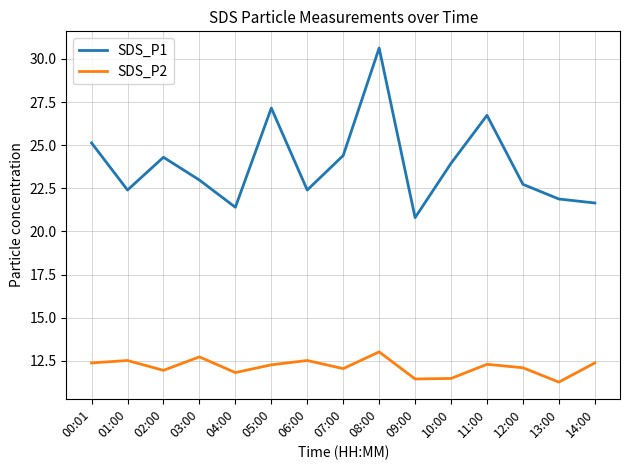

What is the maximum value shown in the chart?

30.6